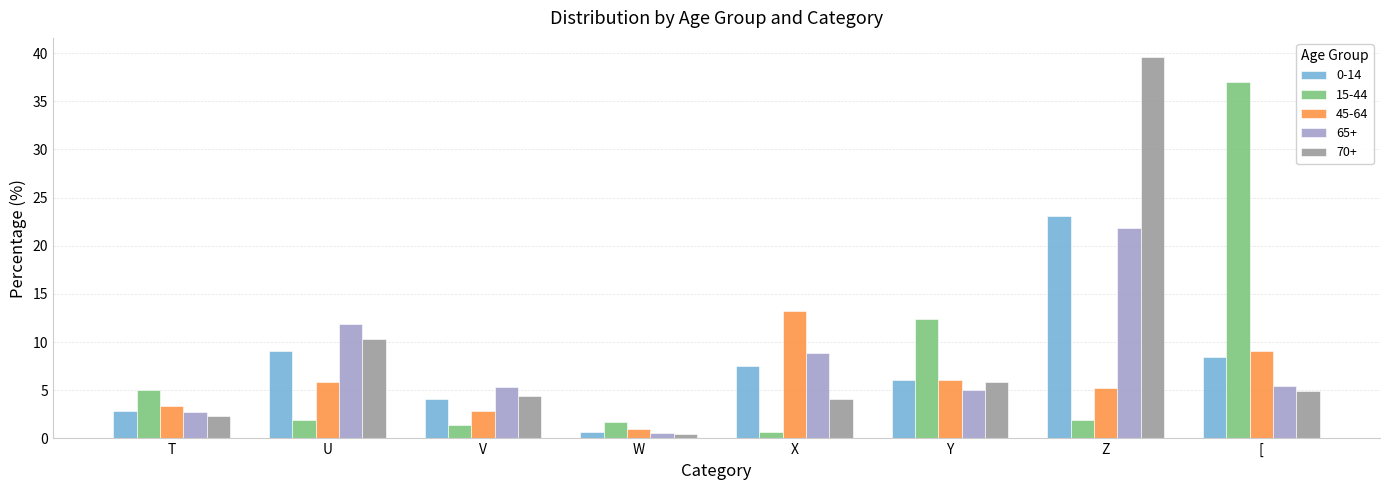

What is the sum of the 70+ values at Z and X?

43.7